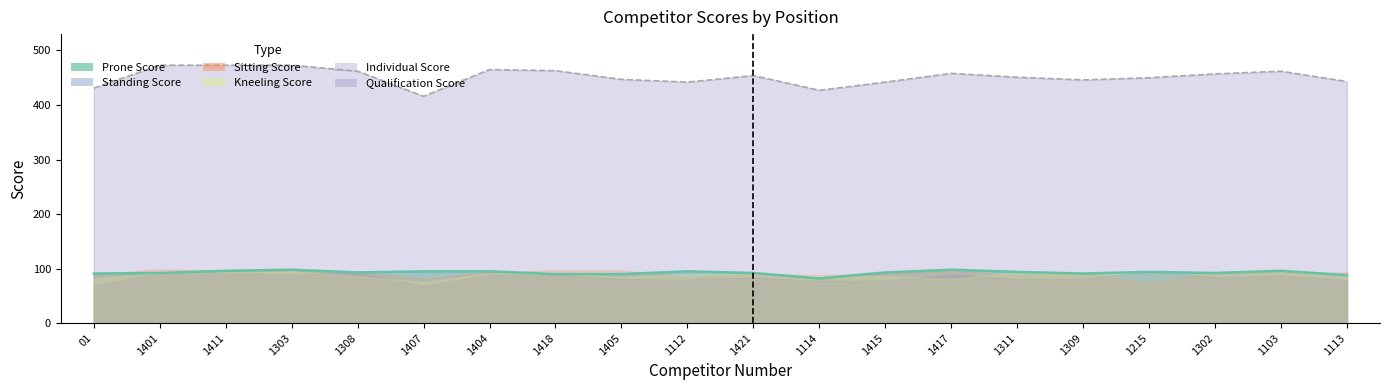

How many data points in Kneeling Score are less than 91?

10